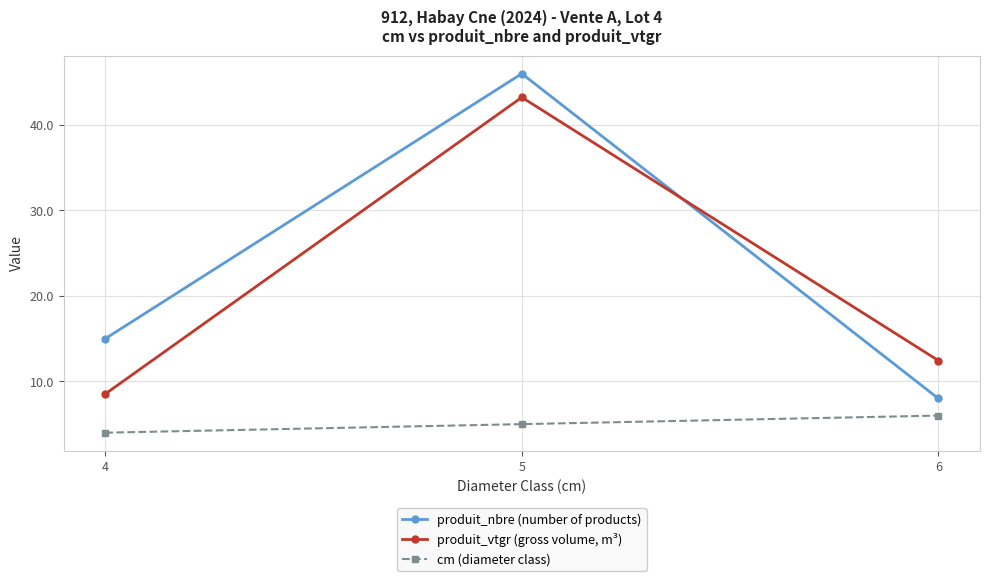

At 6, list the series in order from smallest to largest.

cm (diameter class), produit_nbre (number of products), produit_vtgr (gross volume, m³)